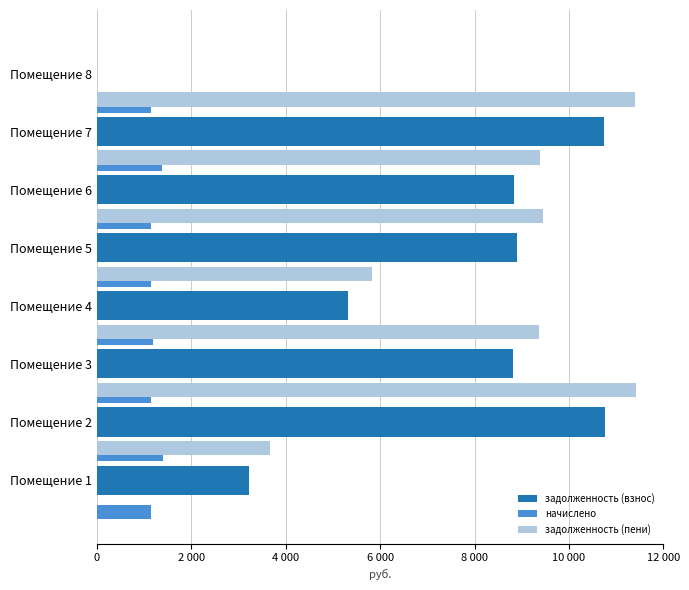

What are all the series names shown in the legend?

задолженность (взнос), начислено, задолженность (пени)